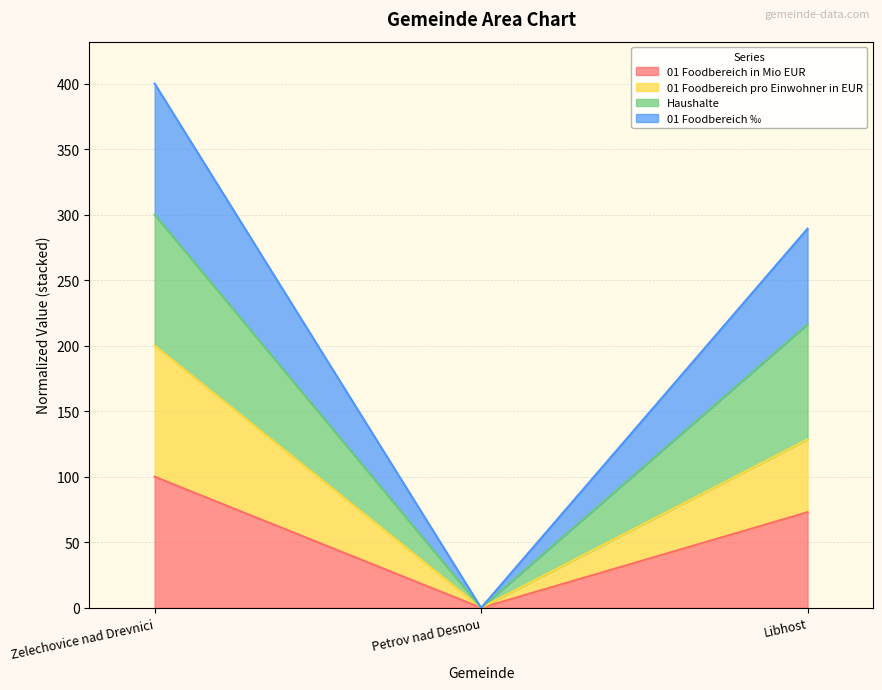

Which series has the largest range (max minus min)?

Haushalte